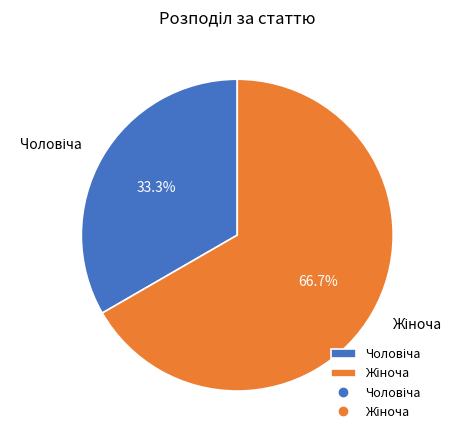

How many slices are in this pie chart?

2